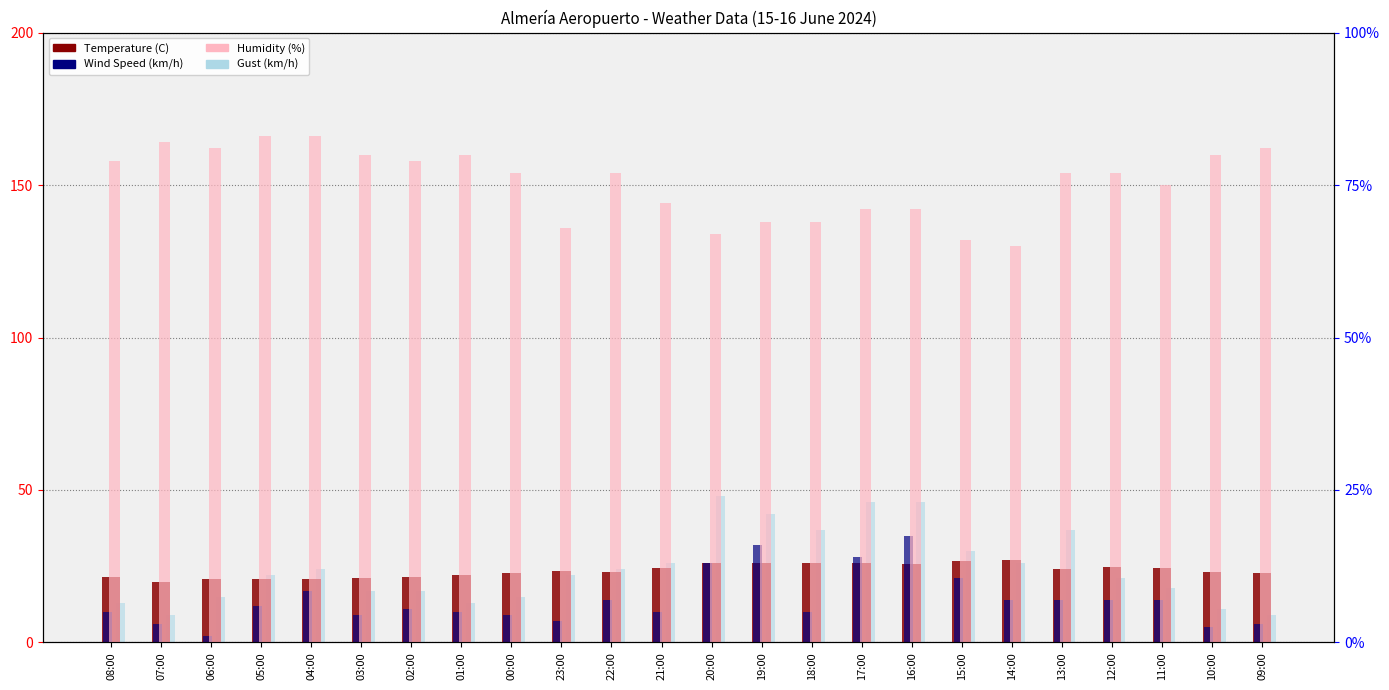

Which series has the largest total across all categories?

Humidity (%)